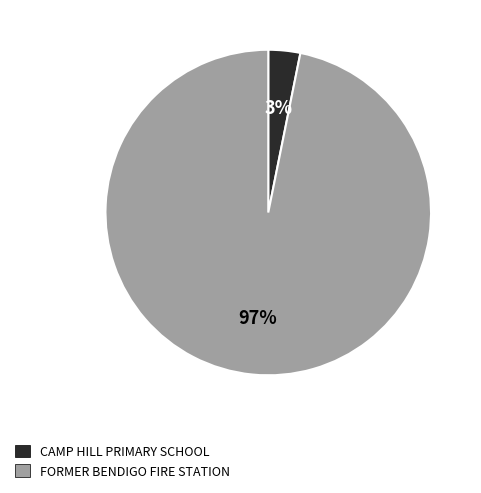

To the nearest percent, what is the difference between the CAMP HILL PRIMARY SCHOOL and FORMER BENDIGO FIRE STATION slice percentages?

94%